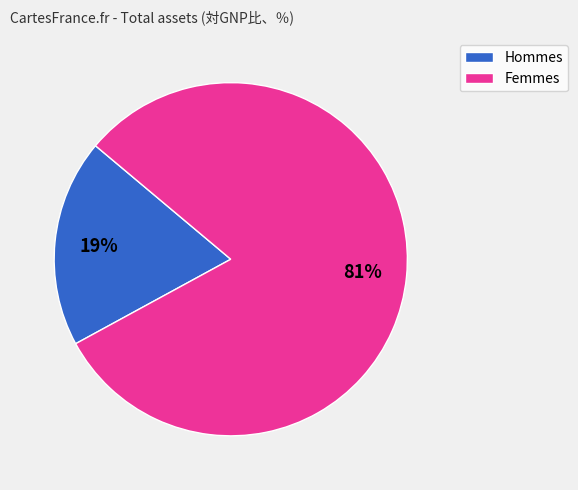

To the nearest percent, what is the average slice percentage?

50%